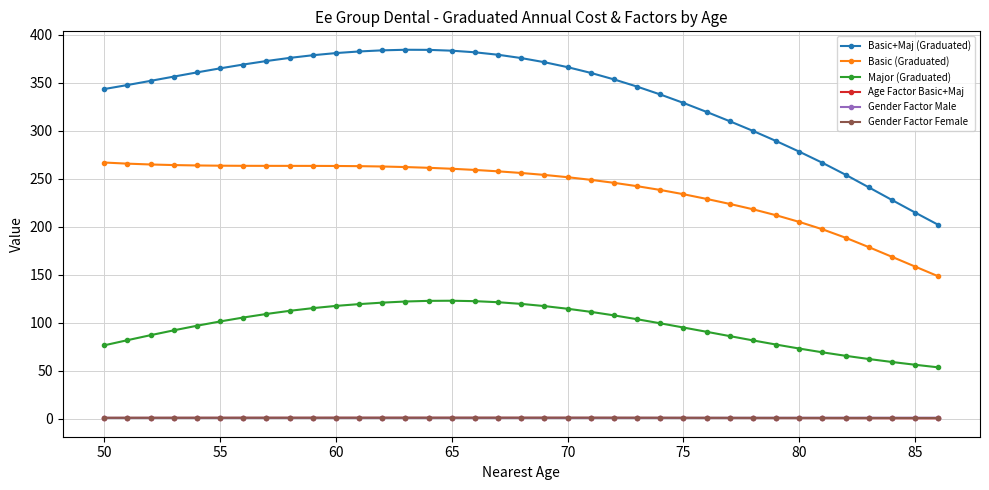

What are all the series names shown in the legend?

Basic+Maj (Graduated), Basic (Graduated), Major (Graduated), Age Factor Basic+Maj, Gender Factor Male, Gender Factor Female